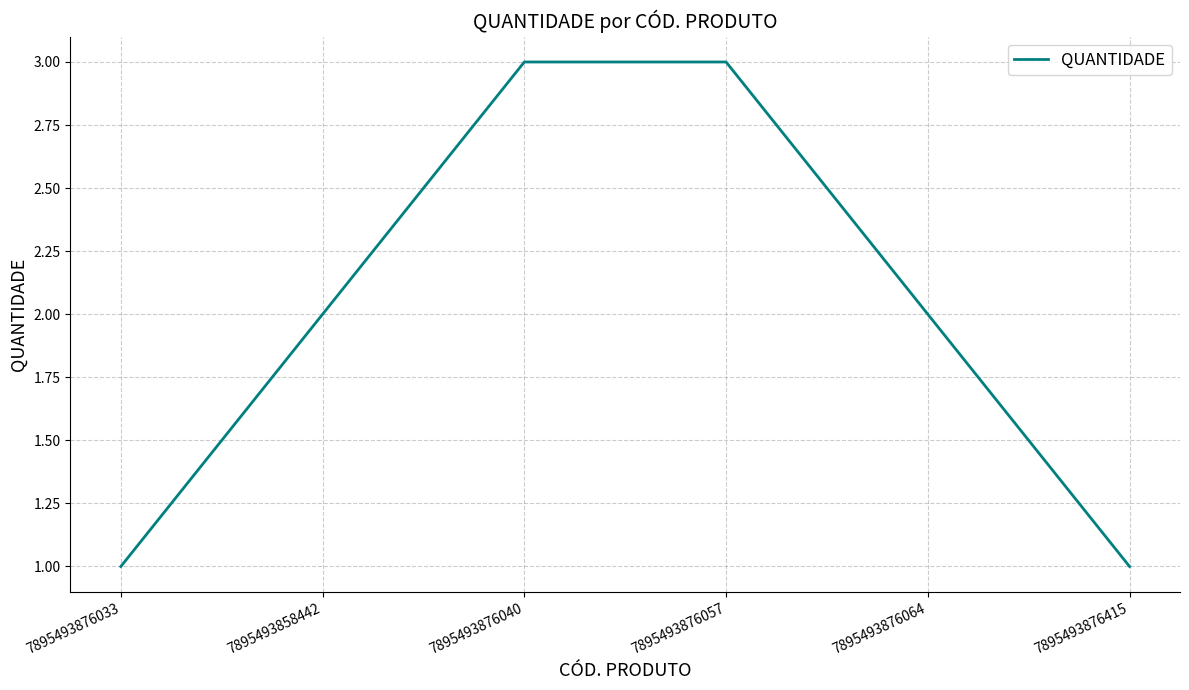

What is the greatest value displayed?

3